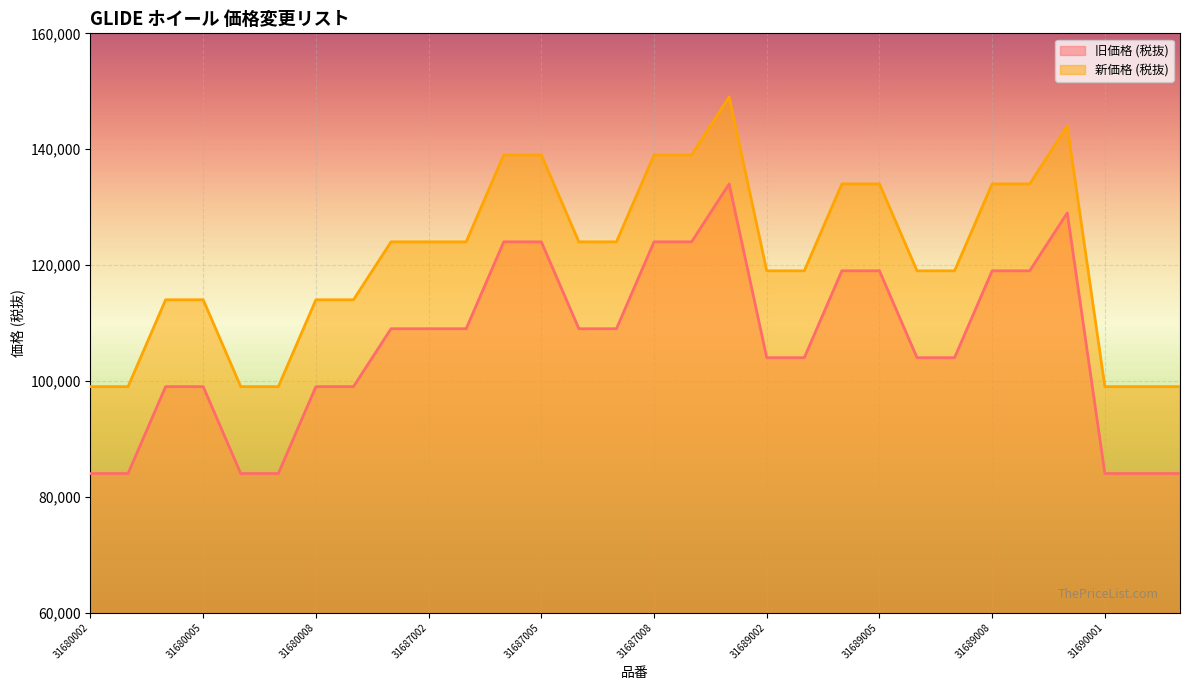

True or false: 新価格 (税抜) and 旧価格 (税抜) intersect in this chart.

False